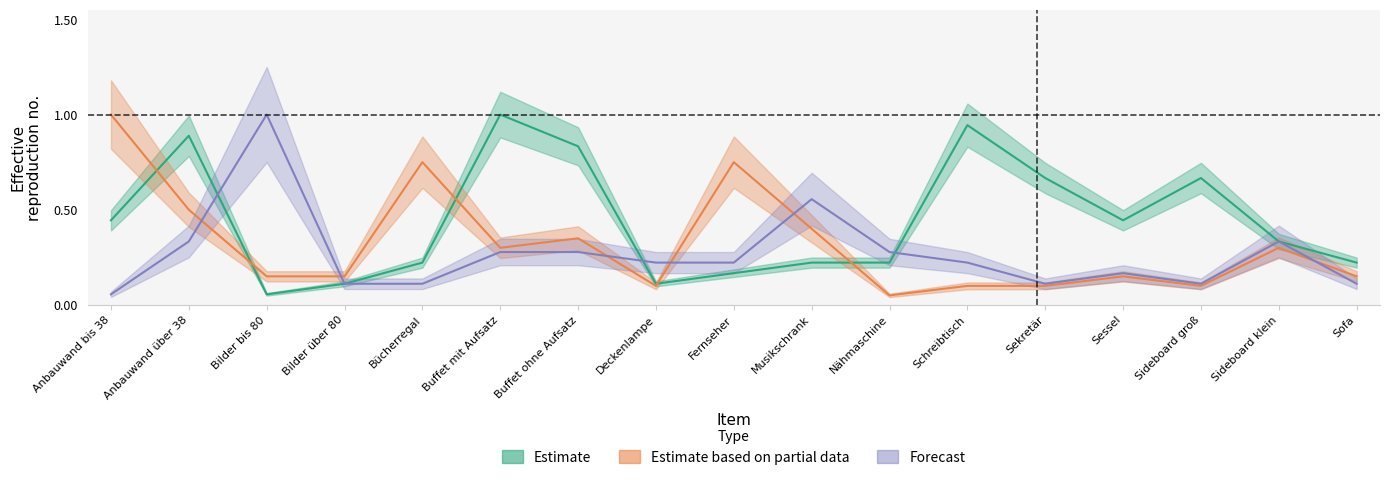

Rank the series by their maximum value, from highest to lowest.

Estimate, Estimate based on partial data, Forecast